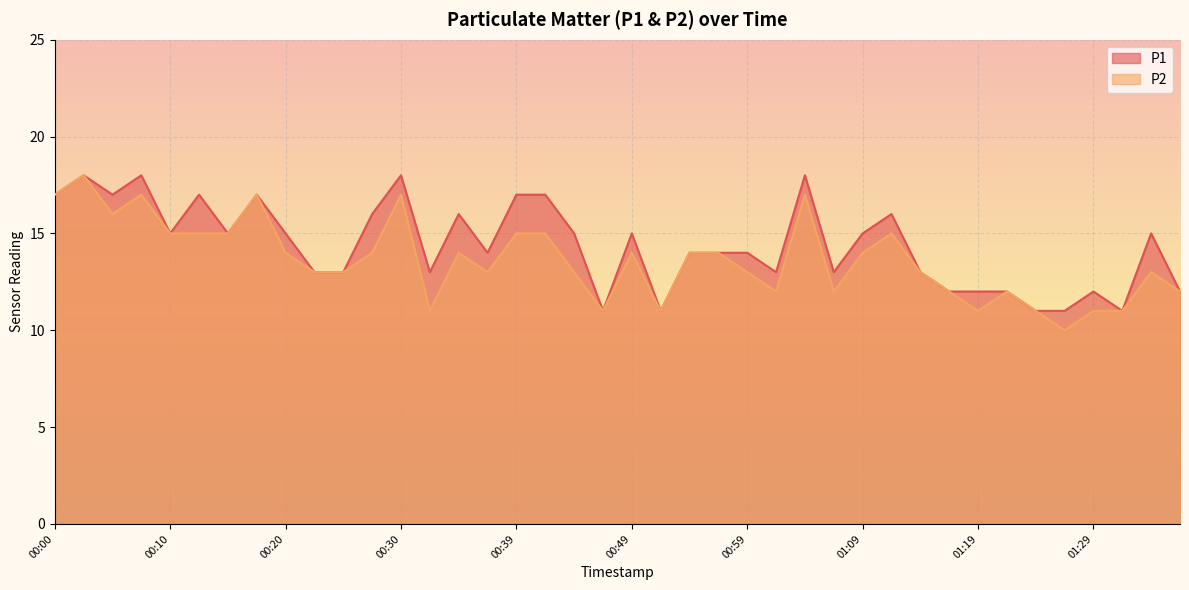

What are all the series names shown in the legend?

P1, P2